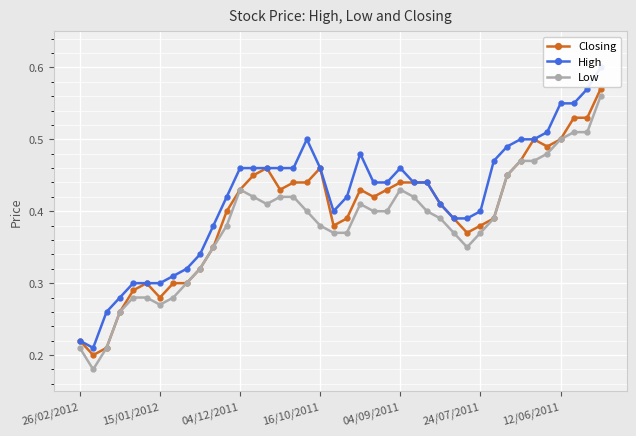

Is it true that Closing equals 0.6 at 04/12/2011?

False